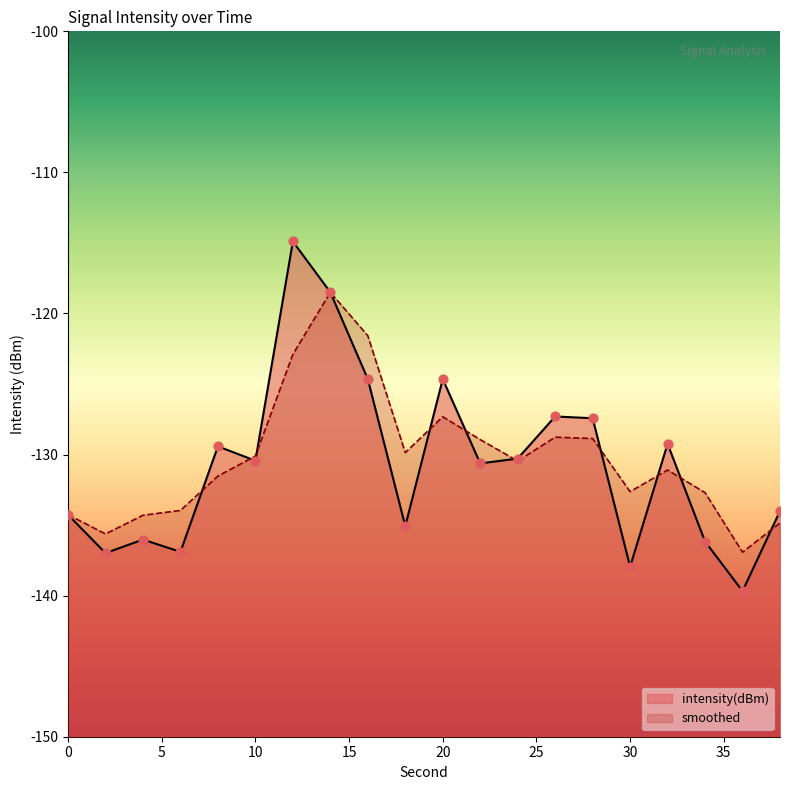

Which series reaches the minimum Y coordinate?

intensity(dBm)